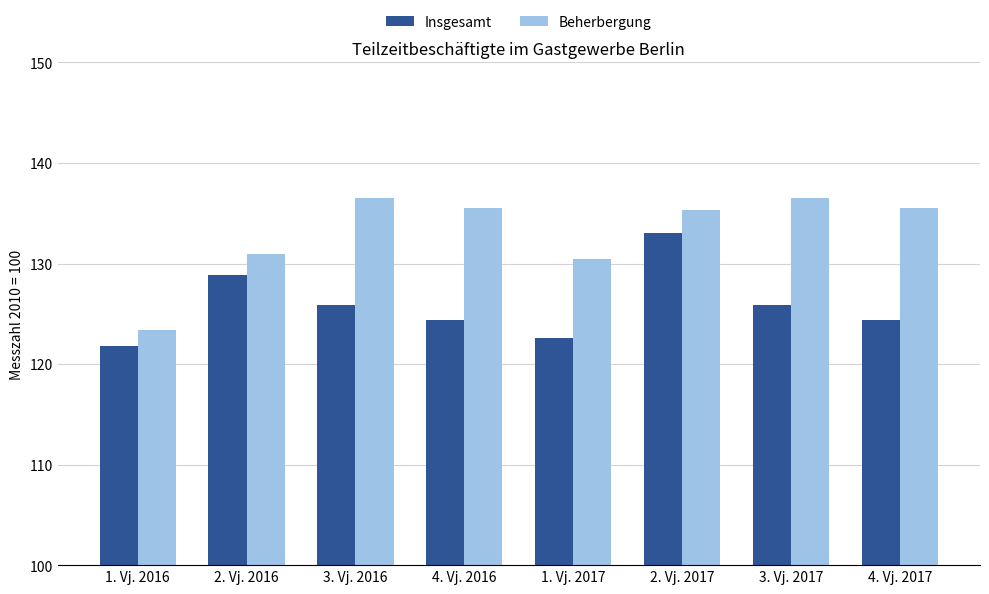

What is the smallest value displayed?

121.8